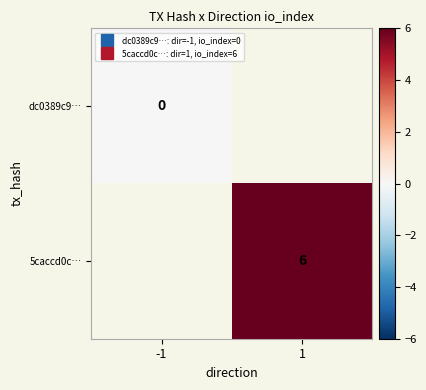

List the labels in order of 5caccd0c… value, smallest first.

-1, 1